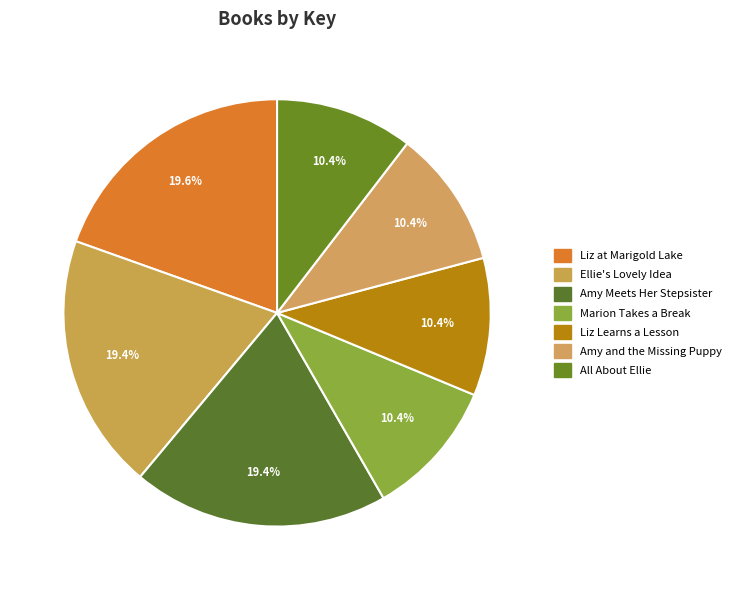

To the nearest percent, what is the difference between the All About Ellie and Amy Meets Her Stepsister slice percentages?

9%